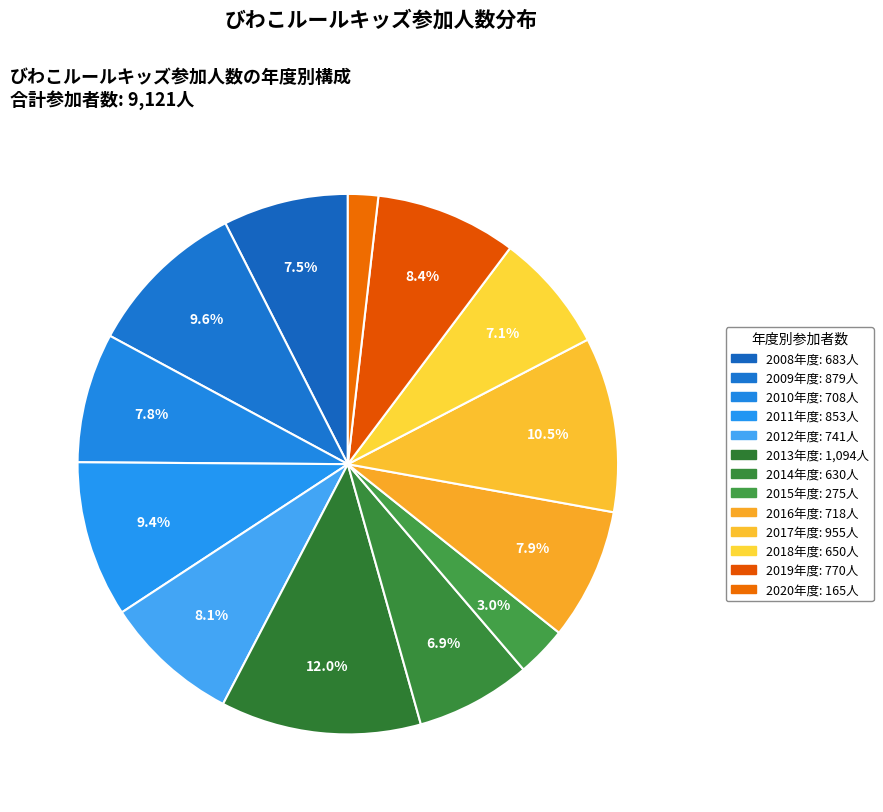

Which slice is the largest?

2013